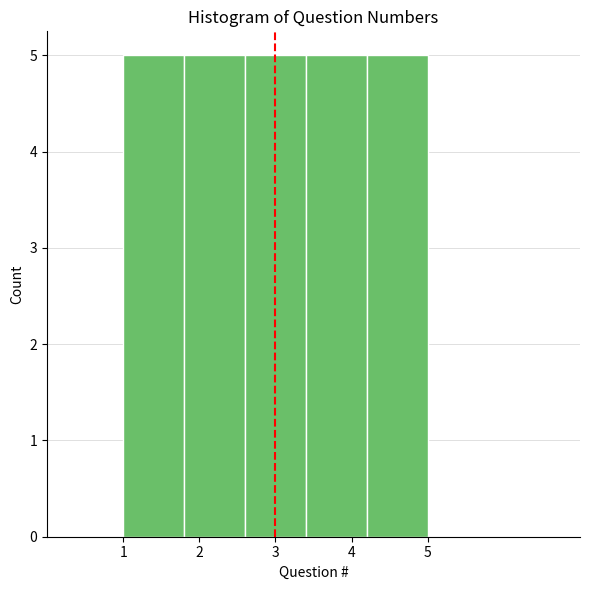

What is the height of the bar covering 1.0 to 1.8 on the x-axis? The values are not printed on the chart, so give them approximately, as read against the axis.

5